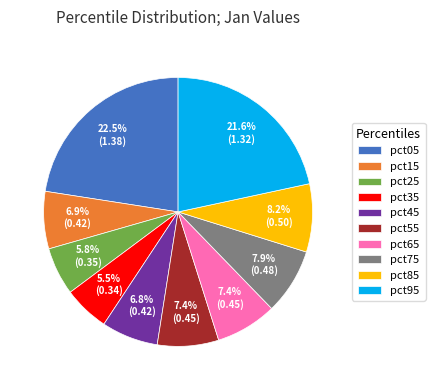

Which slice is the largest?

pct05